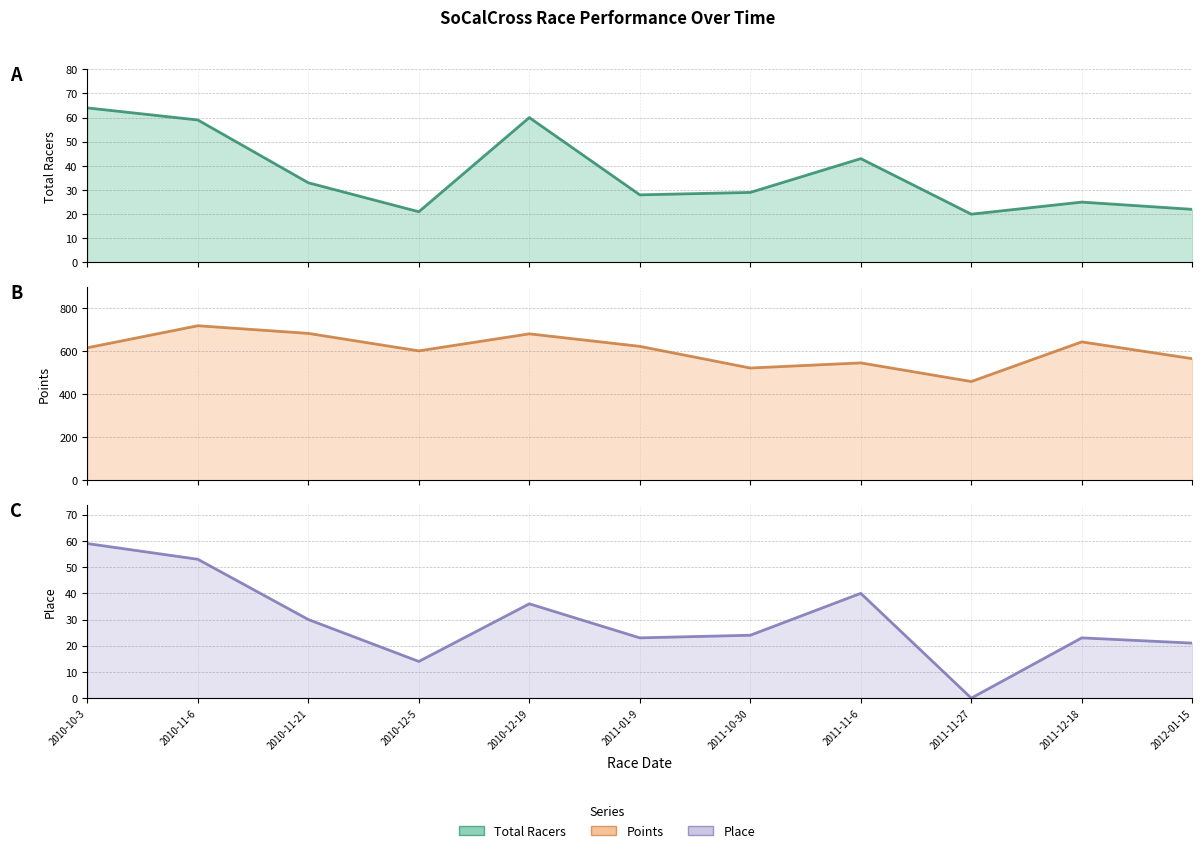

In Total Racers, how many points are lower than both neighbors (excluding endpoints)?

3